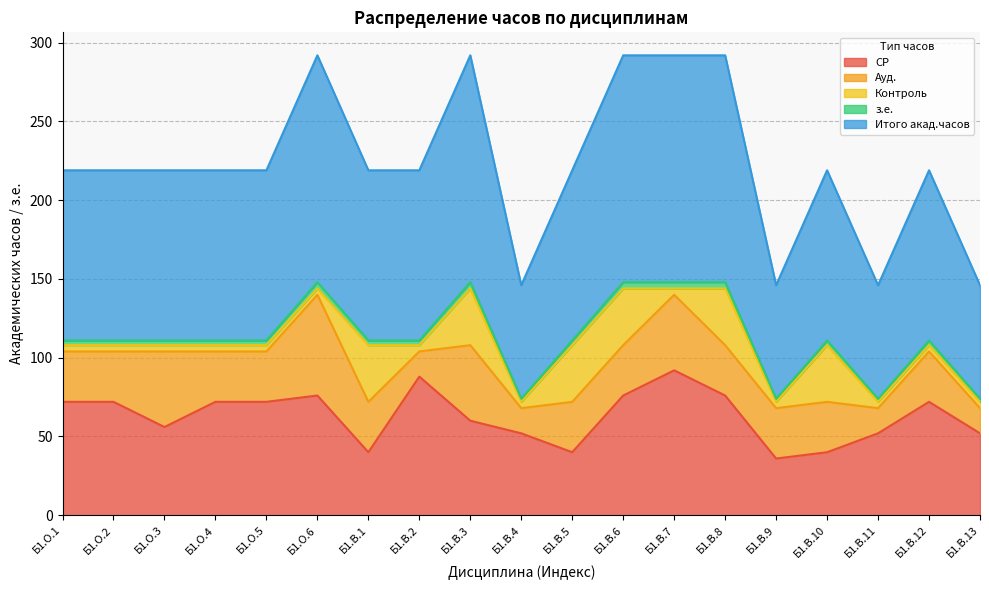

In СР, how many points are lower than both neighbors (excluding endpoints)?

4